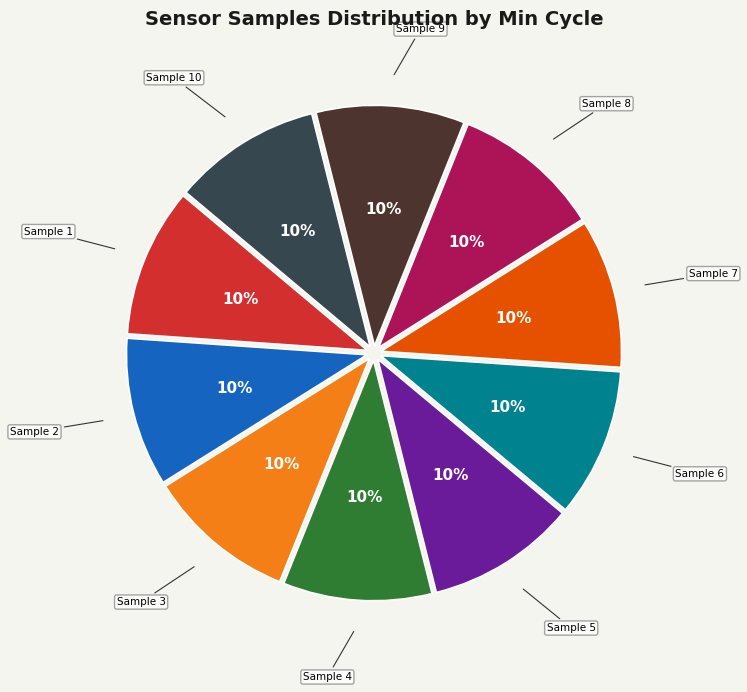

Is there a majority slice in this chart?

No